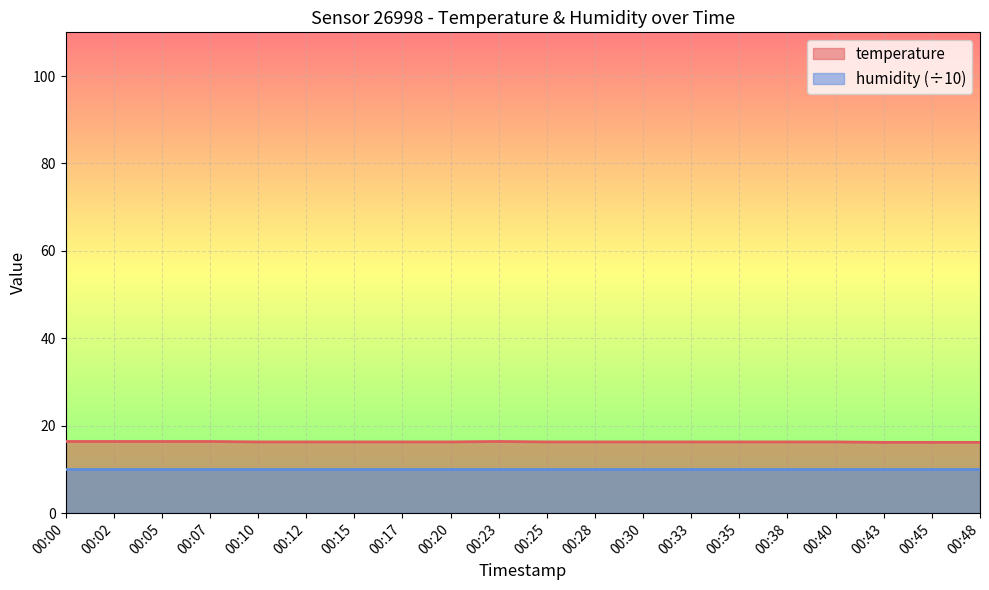

Rank the categories by value from lowest to highest.

00:43, 00:45, 00:48, 00:10, 00:12, 00:15, 00:17, 00:20, 00:25, 00:28, 00:30, 00:33, 00:35, 00:38, 00:40, 00:00, 00:02, 00:05, 00:07, 00:23